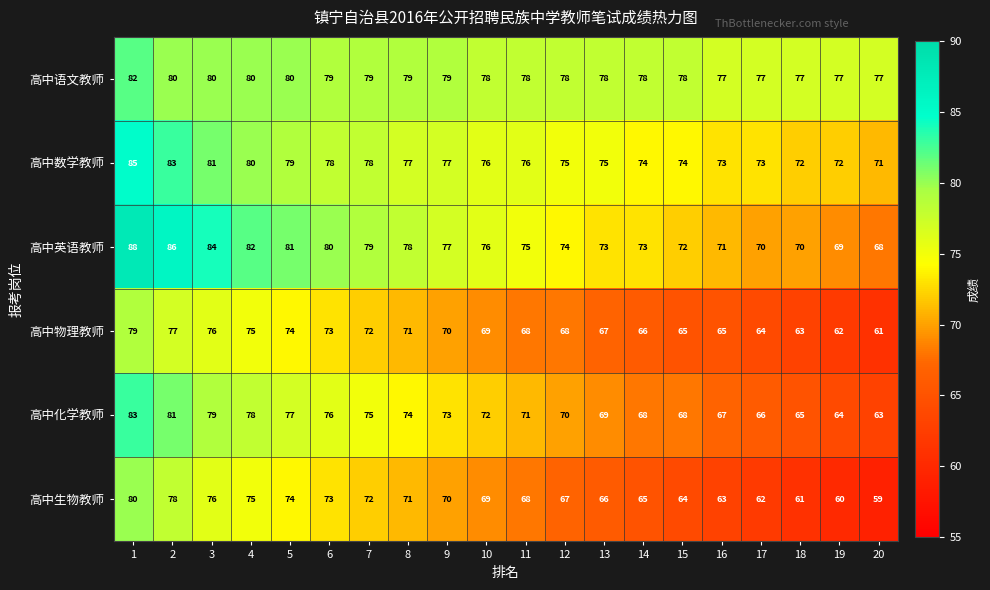

Where is 高中英语教师 nearest to the value 78?

8